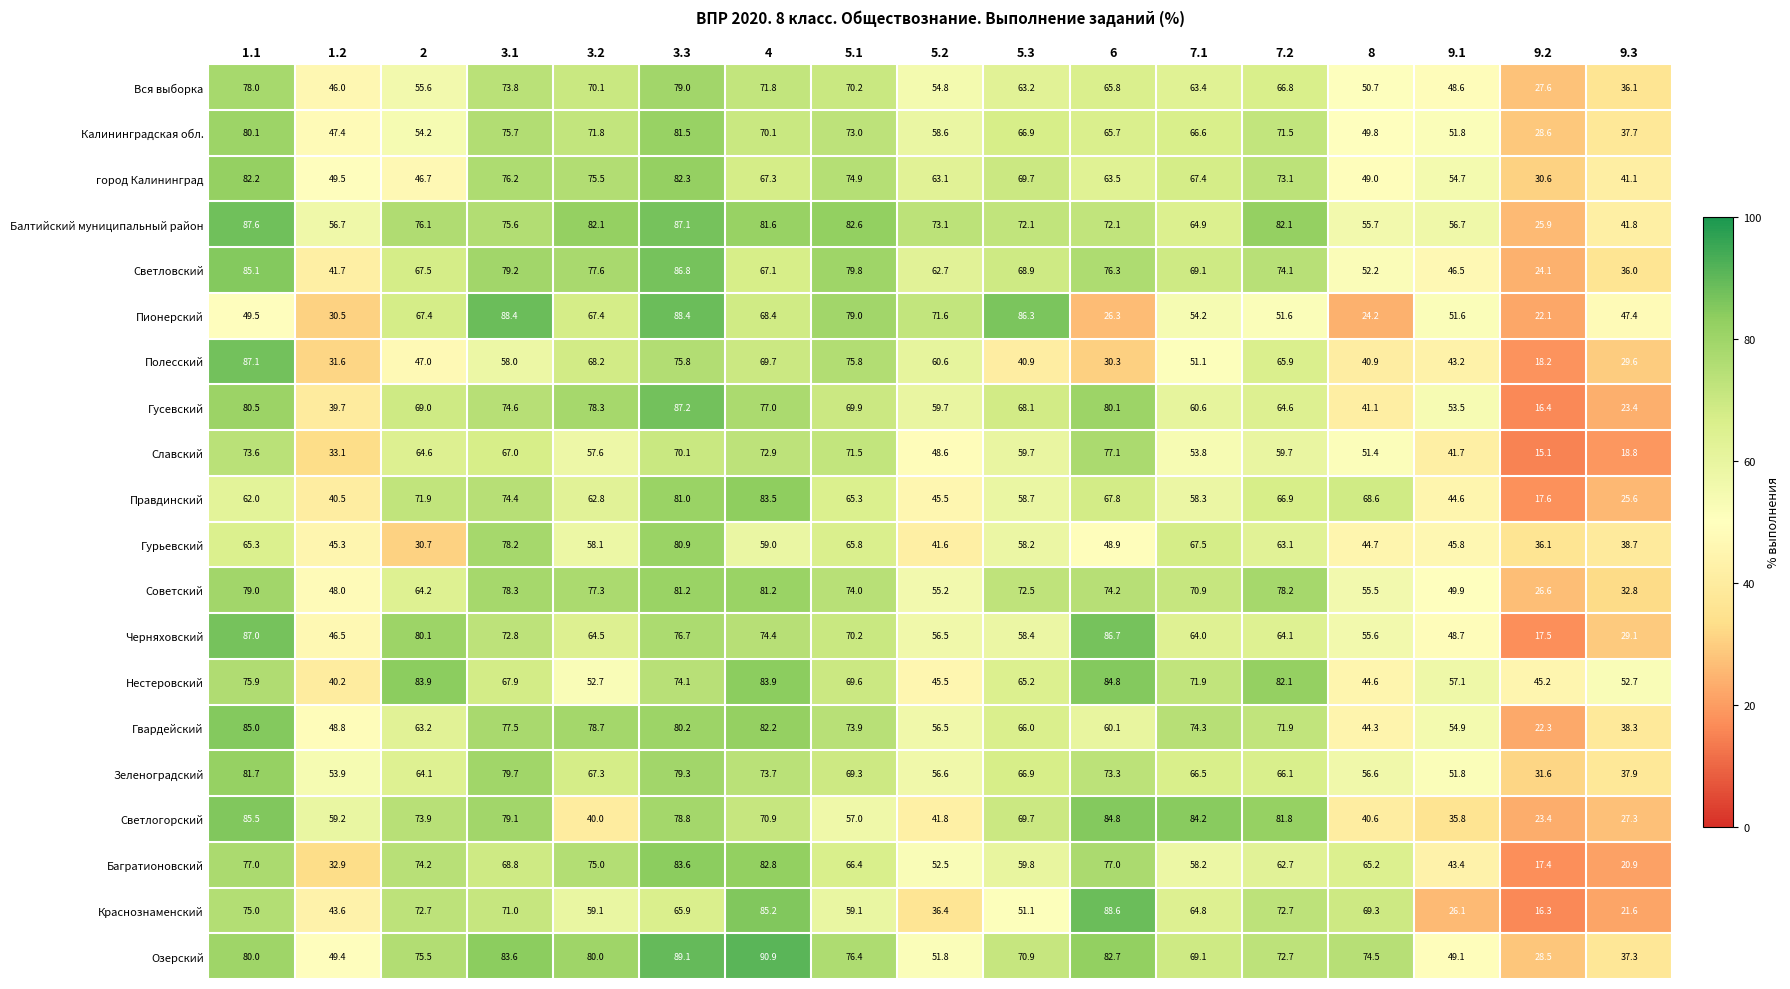

What is the spread (max minus min) of values at 7.1?

33.1